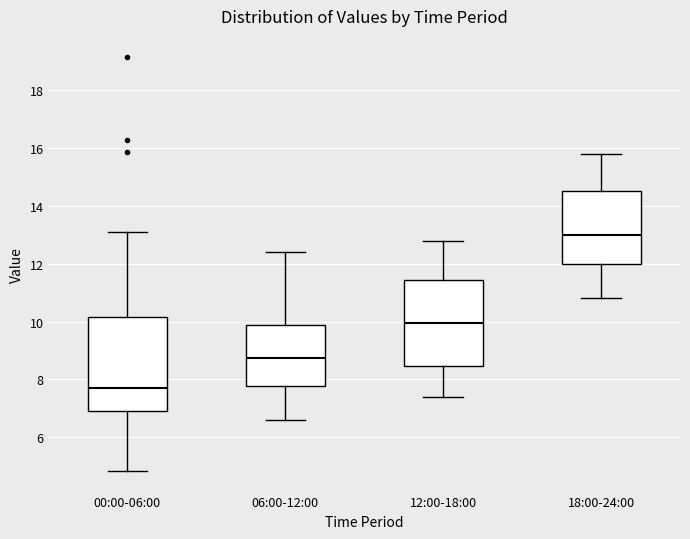

Where does the lower whisker of the box for 00:00-06:00 end on the y-axis? The values are not printed on the chart, so give them approximately, as read against the axis.

4.8